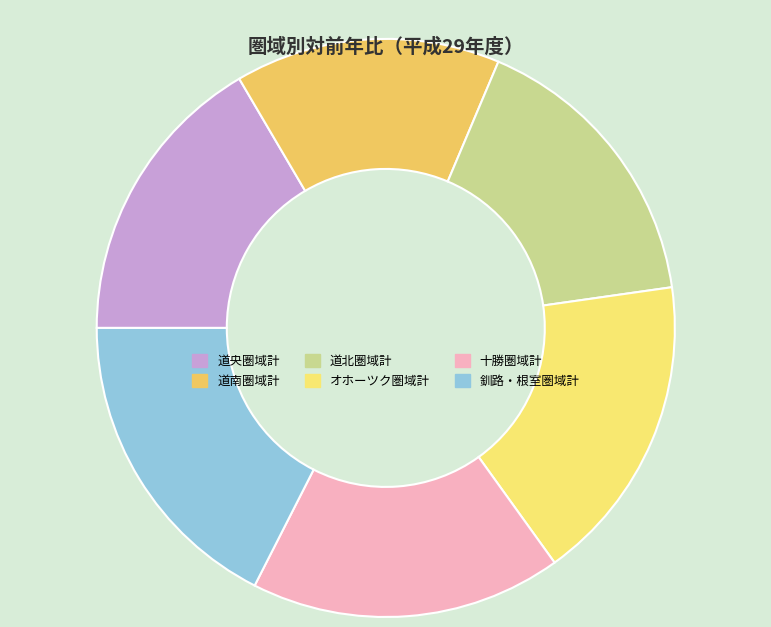

Do 釧路・根室圏域計 and 道南圏域計 together represent more than half of the pie?

No